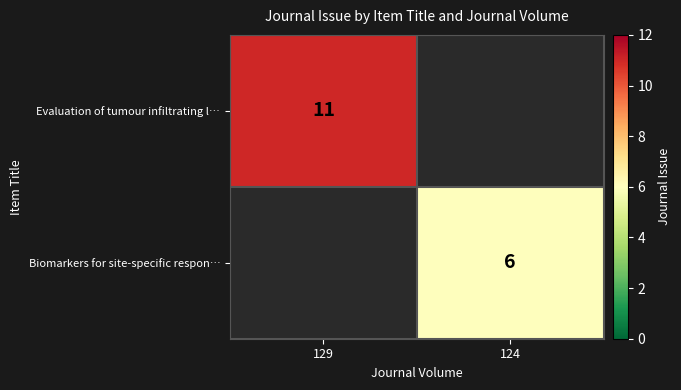

True or false: Evaluation of tumour infiltrating l… has a value of 11 at 129.

True